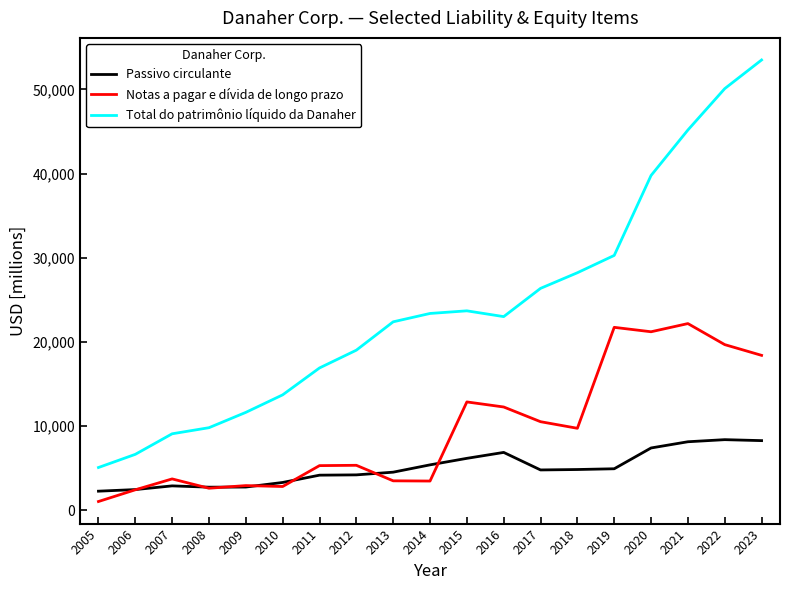

What is the total value across all series at 2022?

78148